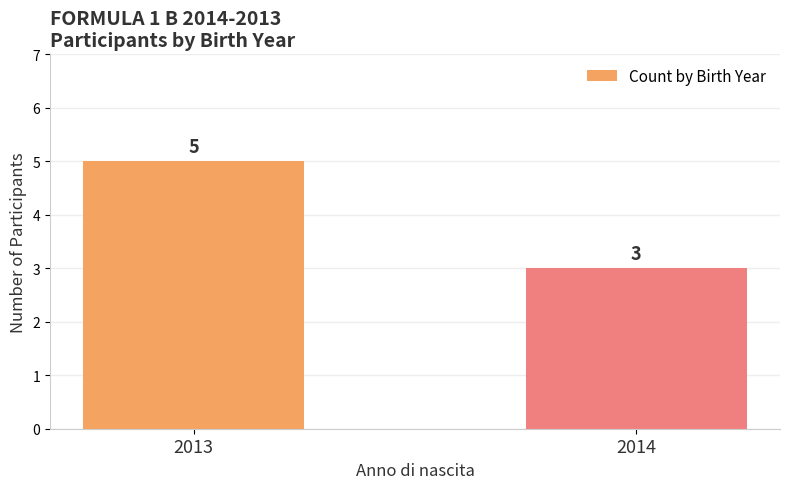

List the labels in order of value, smallest first.

2014, 2013